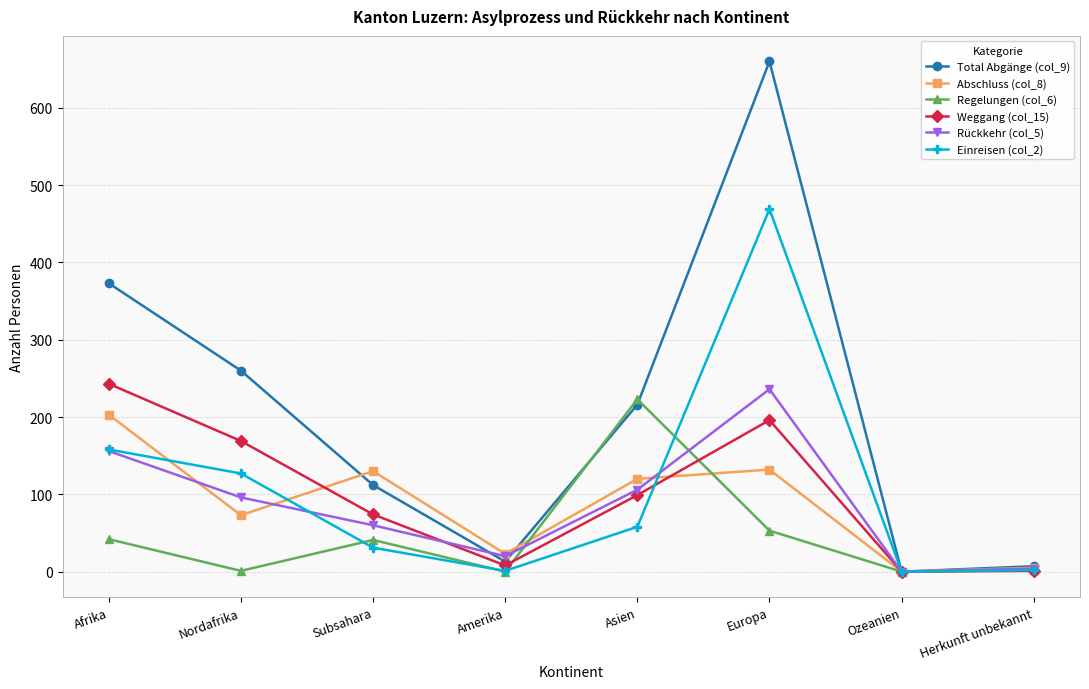

Which label corresponds to the largest value in the chart?

Europa